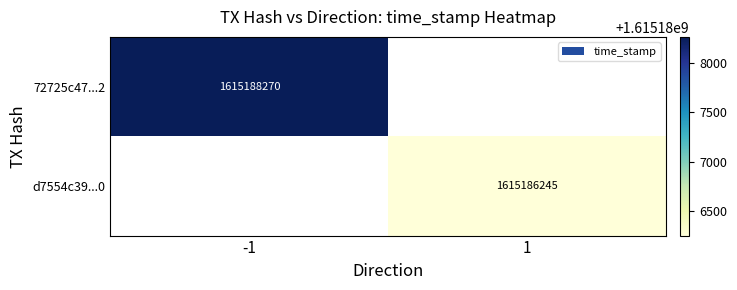

Which category has the highest value in the 72725c47...2 series?

-1